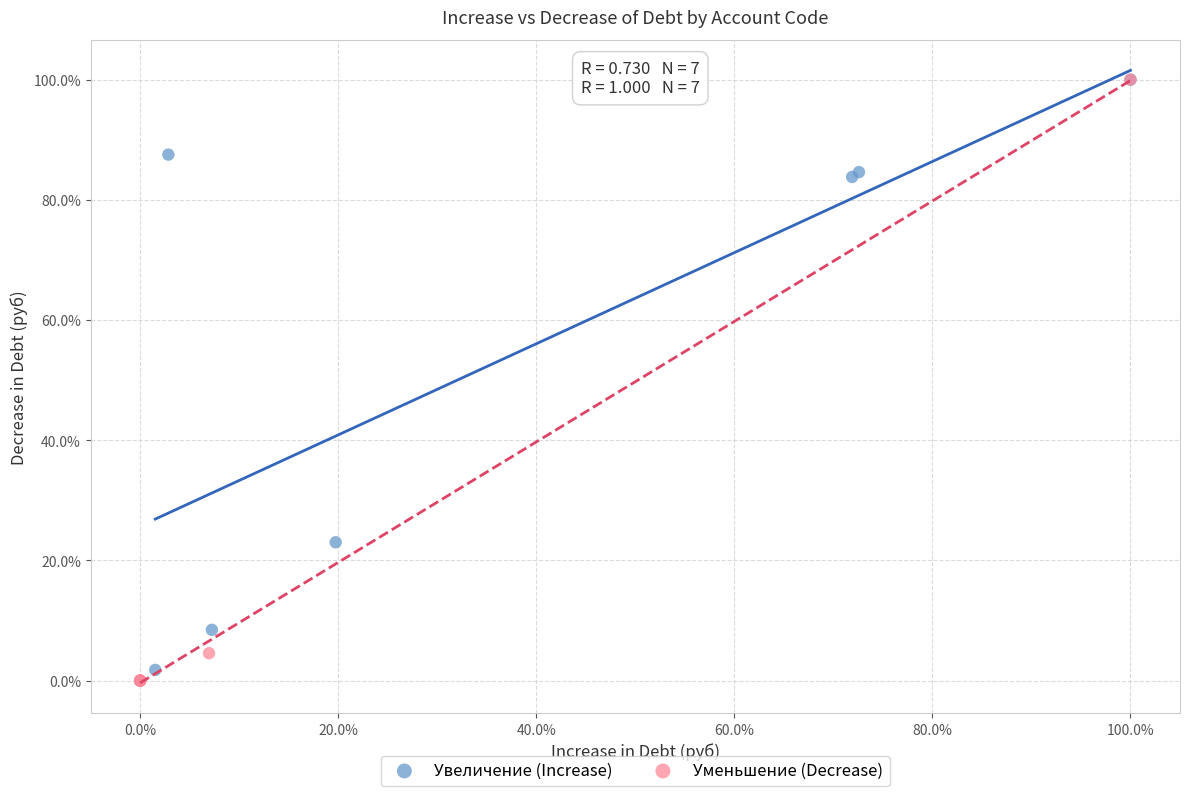

Which series has the largest Y range (max minus min)?

Уменьшение (Decrease)